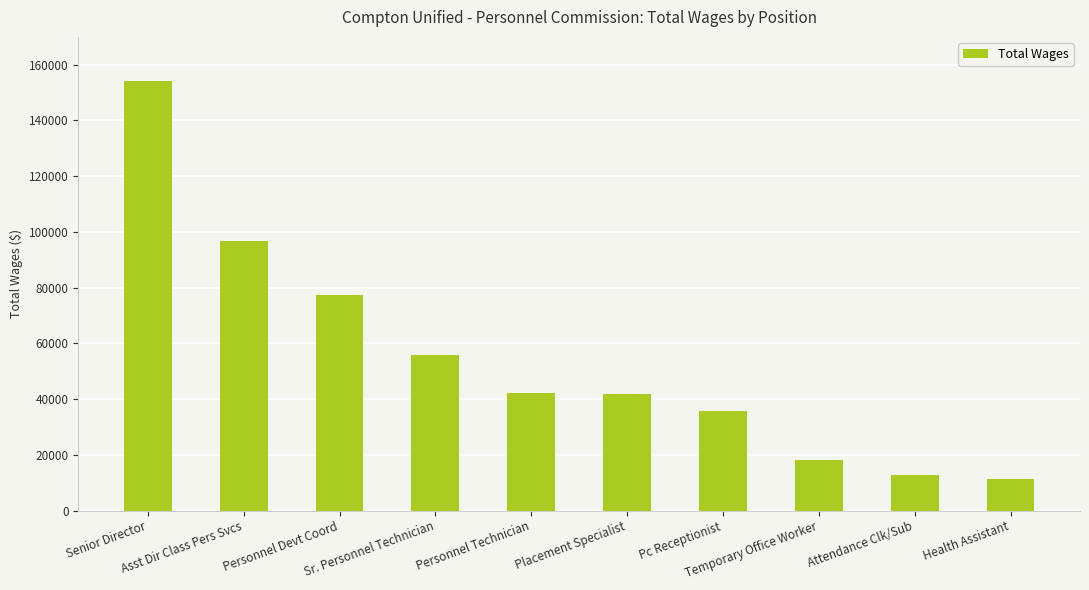

What is the difference between the maximum and minimum values?

143027